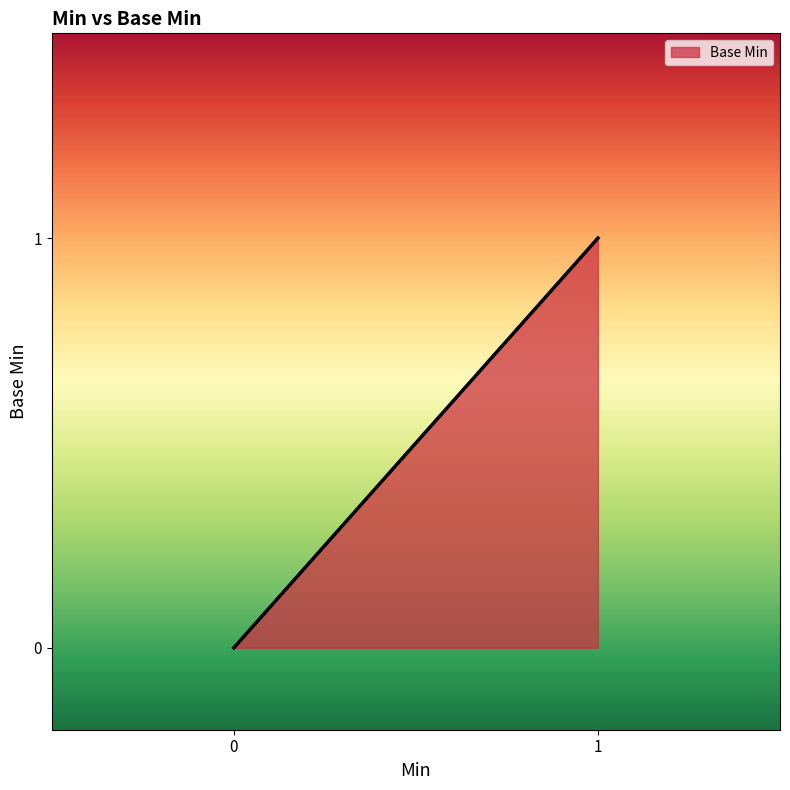

True or false: the data has more than 1 interior local peaks.

False